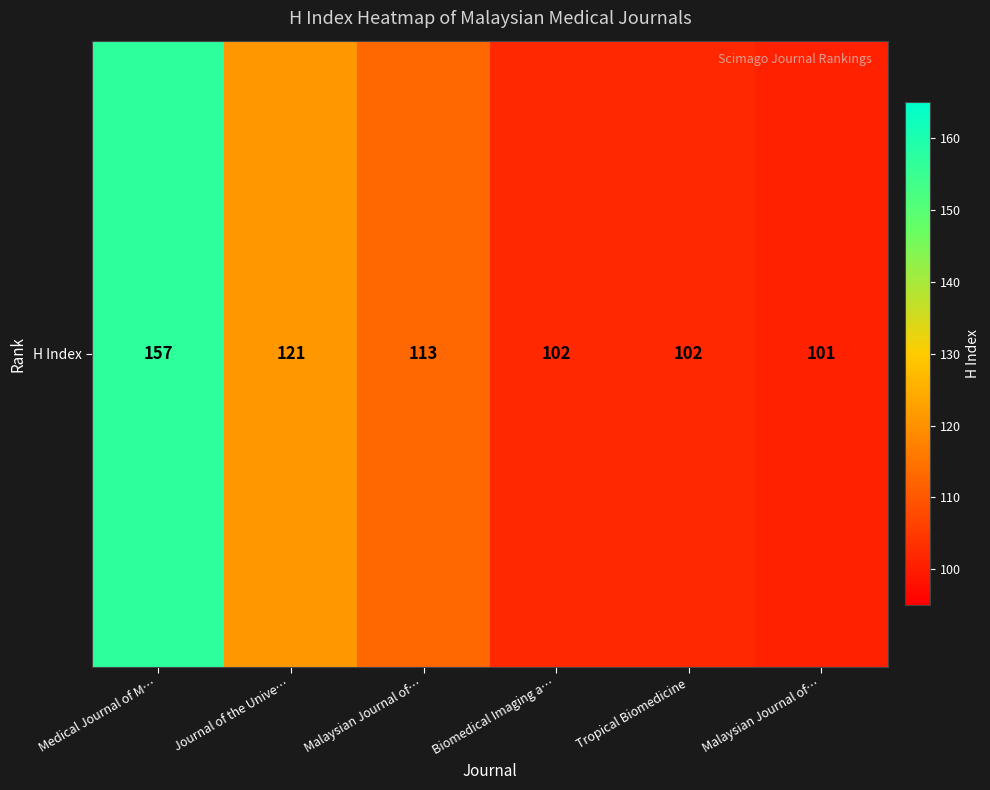

True or false: the data shows 113 at Malaysian Journal of….

True